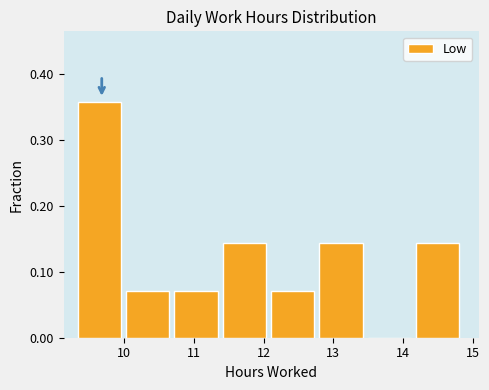

Reading left to right, transcribe this chart: for each bar, give the range it covers on the x-axis and its height. Neither the bar edges nor the heights are printed on the chart, so give them approximately, as read against the axes.

9.3 to 10.0: 0.36
10.0 to 10.7: 0.07
10.7 to 11.4: 0.07
11.4 to 12.1: 0.14
12.1 to 12.8: 0.07
12.8 to 13.5: 0.14
13.5 to 14.2: 0
14.2 to 14.9: 0.14